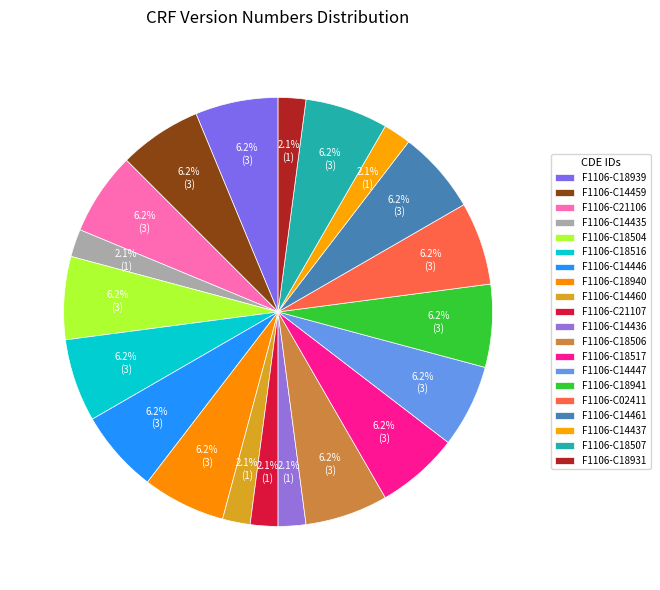

Count the number of slices in the pie.

20